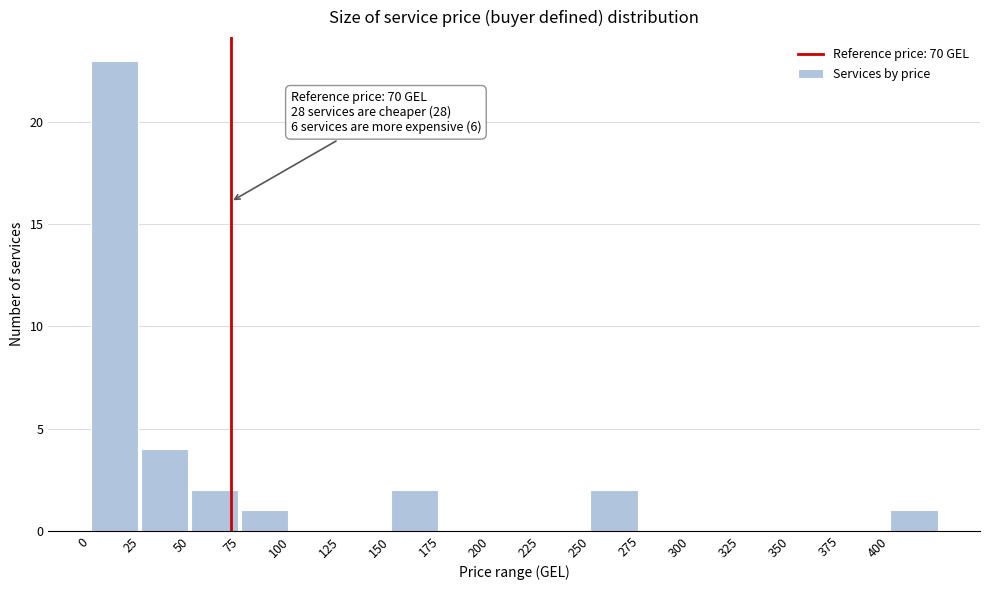

Which range on the x-axis has the tallest bar?

0 to 25